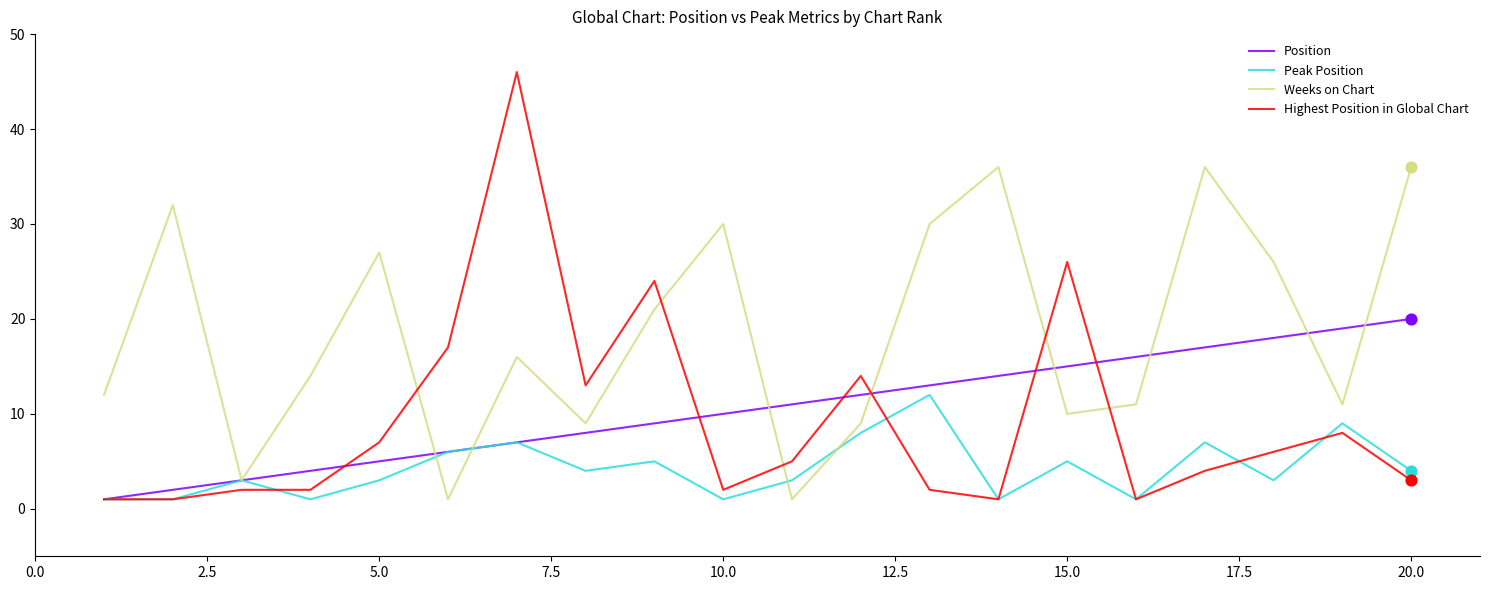

Which series has the widest spread of values?

Highest Position in Global Chart